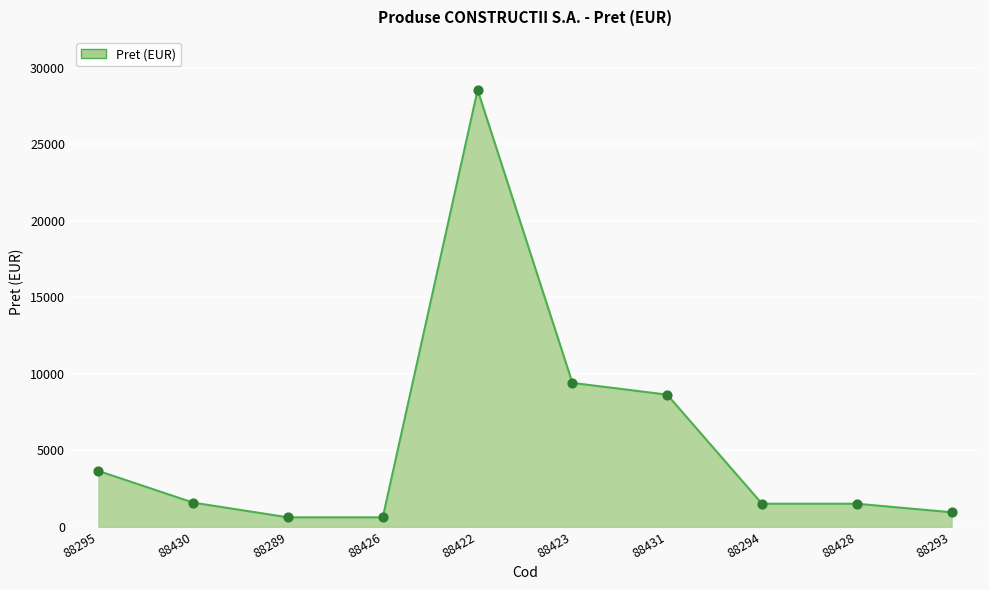

What is the change in value from 88423 to 88428?

-7892